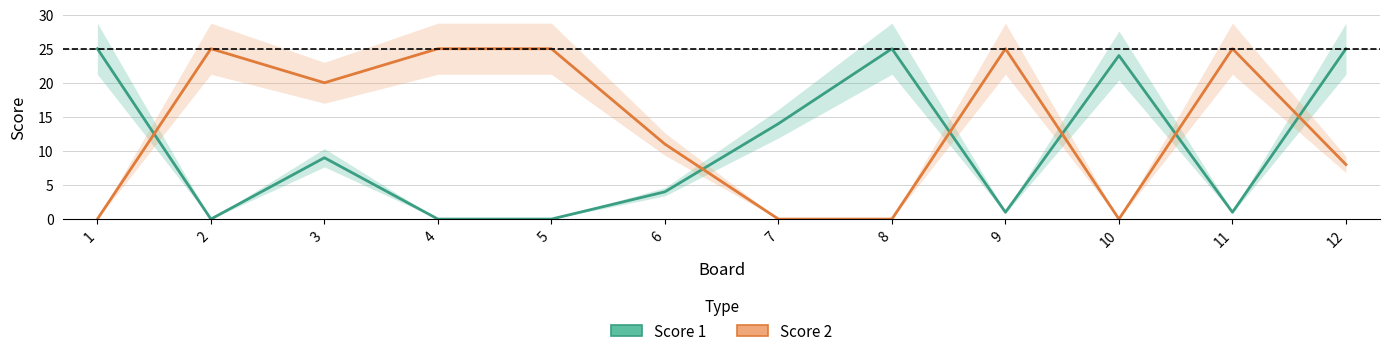

True or false: Score 1 has more than 2 points higher than both neighbors.

True